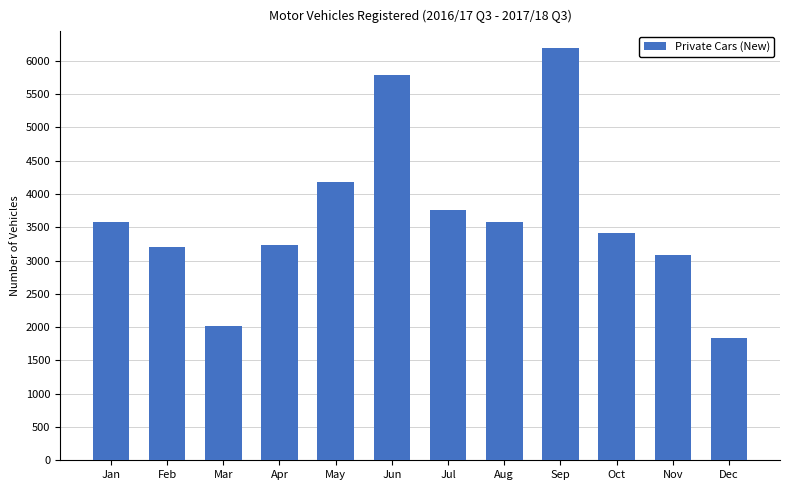

What is the change in value from May to Oct?

-758